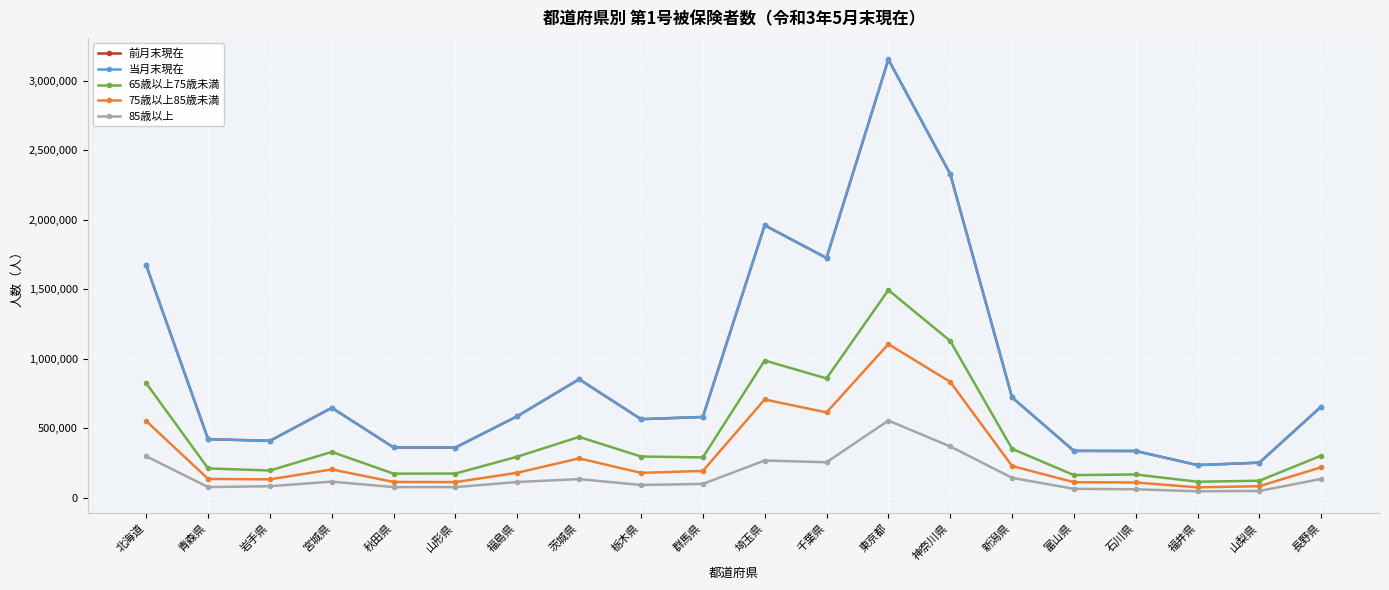

Where does the 当月末現在 series first go above 586252?

北海道